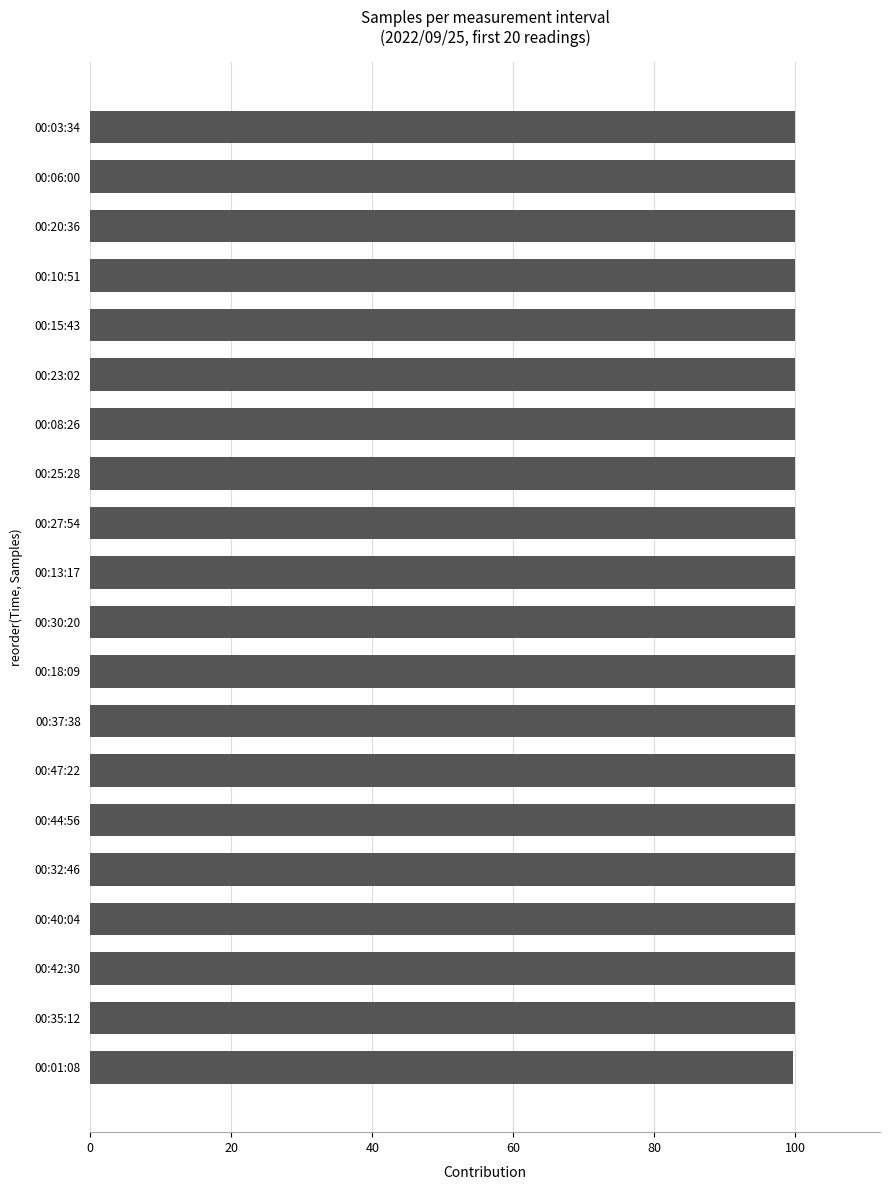

Approximately how many times larger is the value at 00:23:02 compared to 00:47:22?

1.0